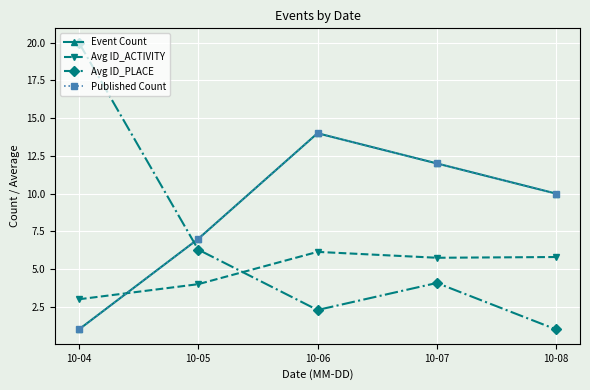

Does the chart have visible grid lines?

Yes